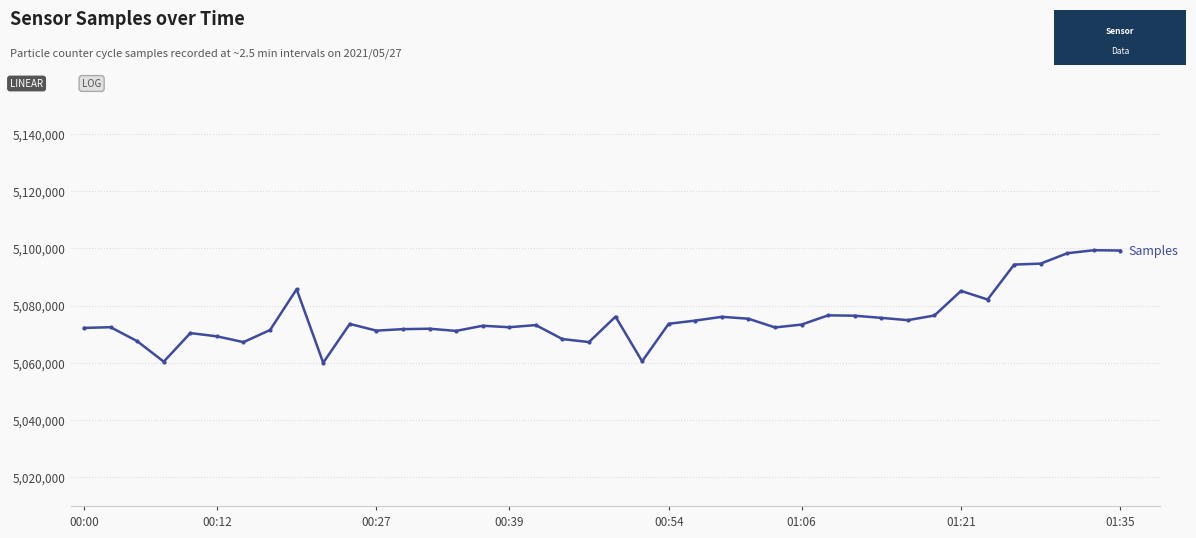

True or false: the data has more than 2 interior local peaks.

True